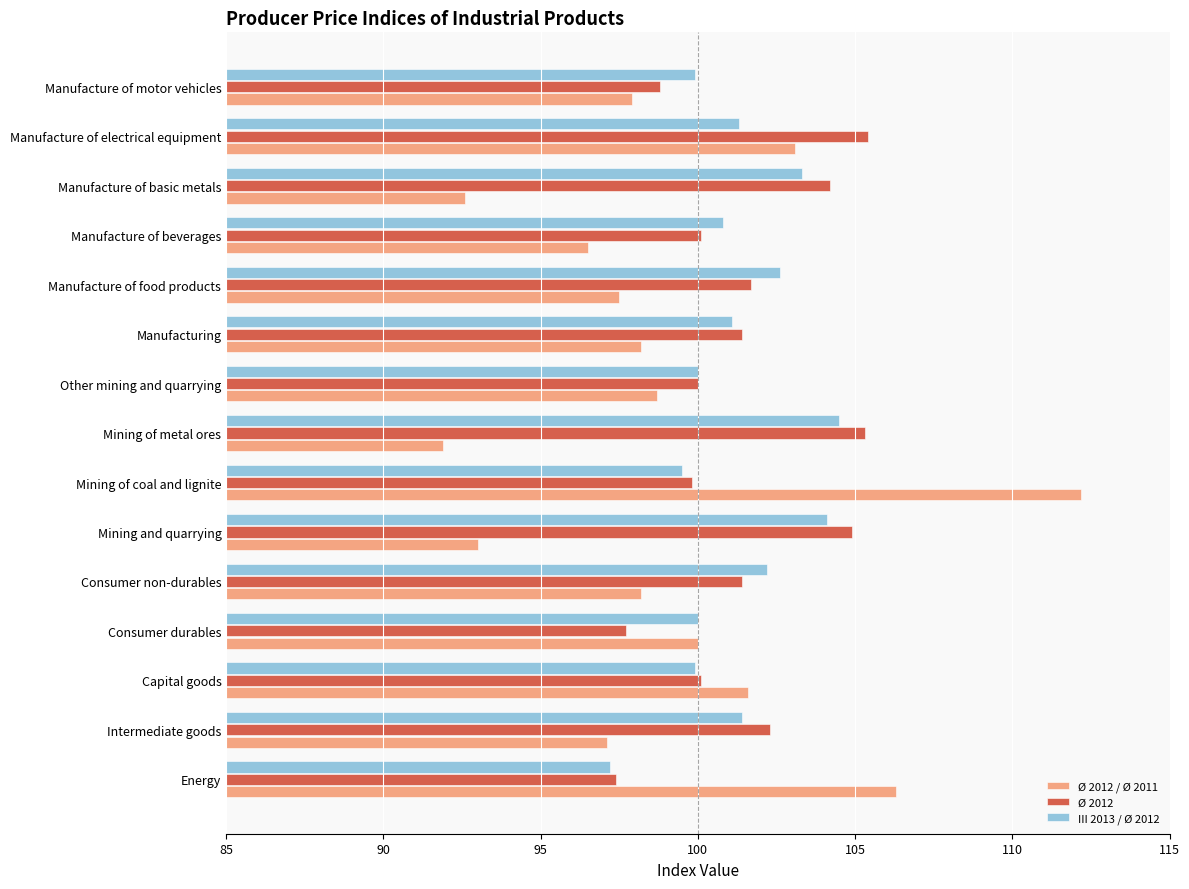

What is the average value of the III 2013 / Ø 2012 series?

101.2